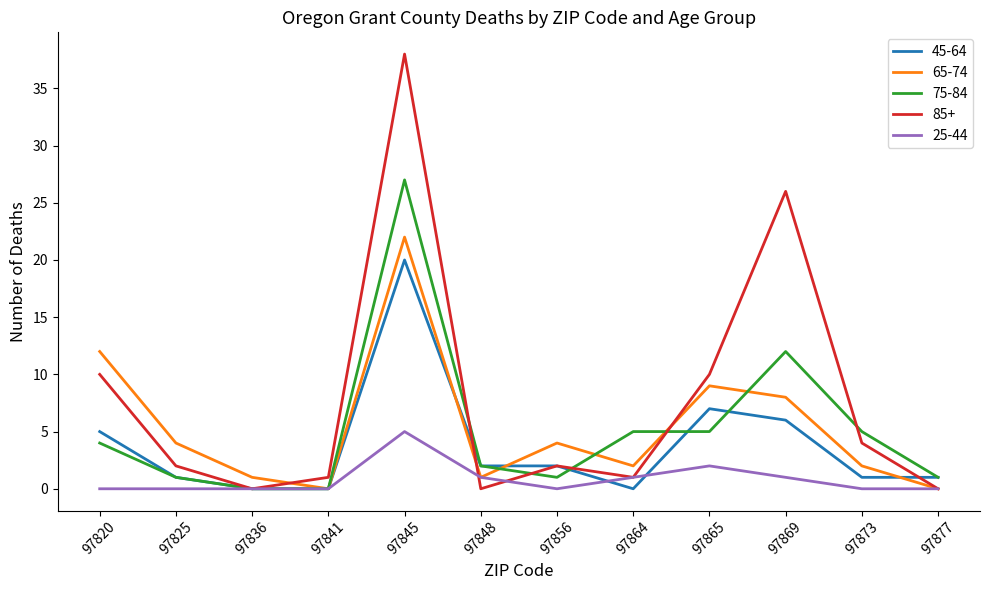

At 97869, list the series in order from largest to smallest.

85+, 75-84, 65-74, 45-64, 25-44